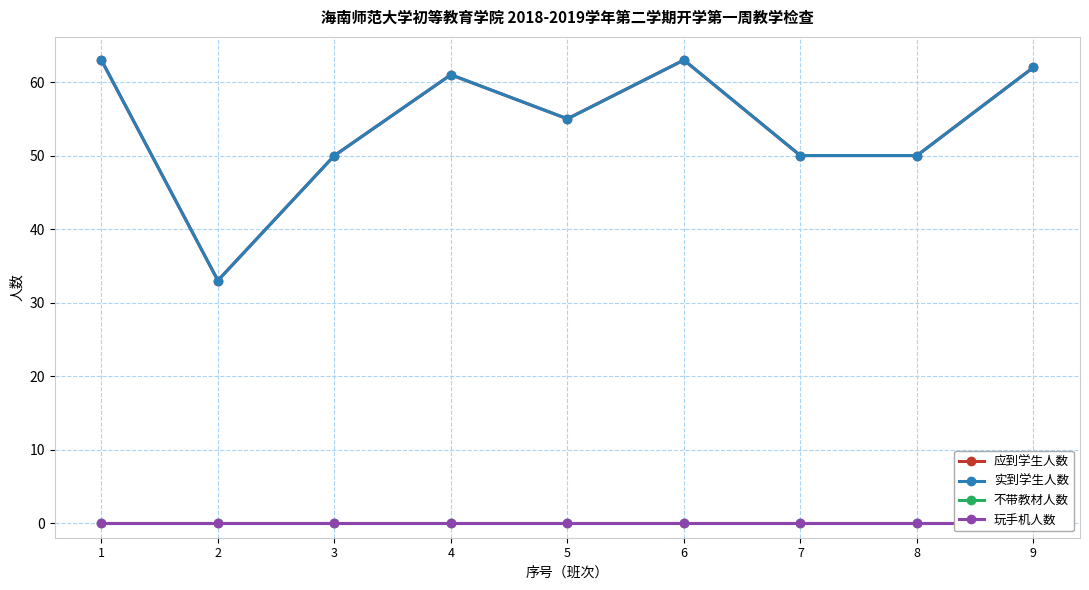

Which series has the widest spread of values?

应到学生人数